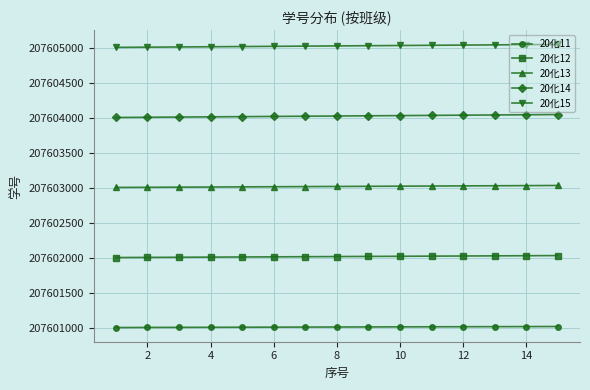

What is the value of the 20化11 point at the 13th from the left?

207601014